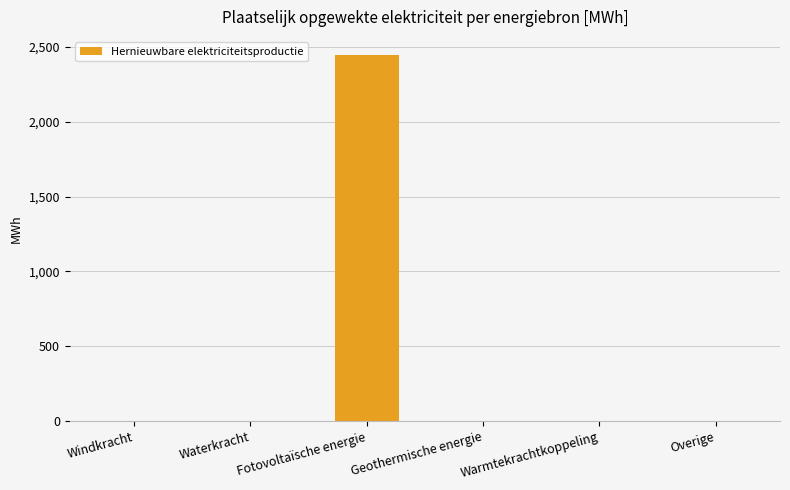

What is the greatest value displayed?

2445.0